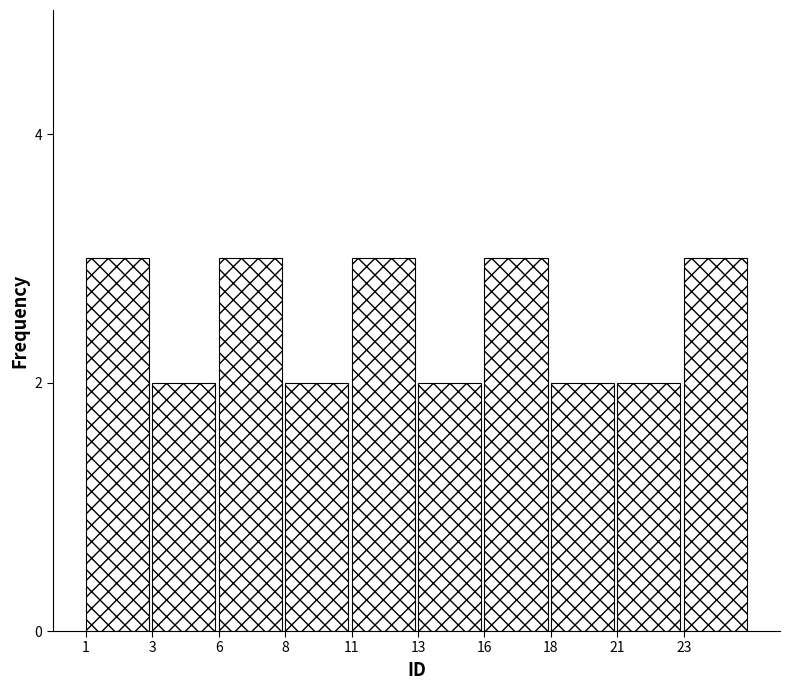

Reading left to right, what are all the values shown in this chart?

3	2	3	2	3	2	3	2	2	3